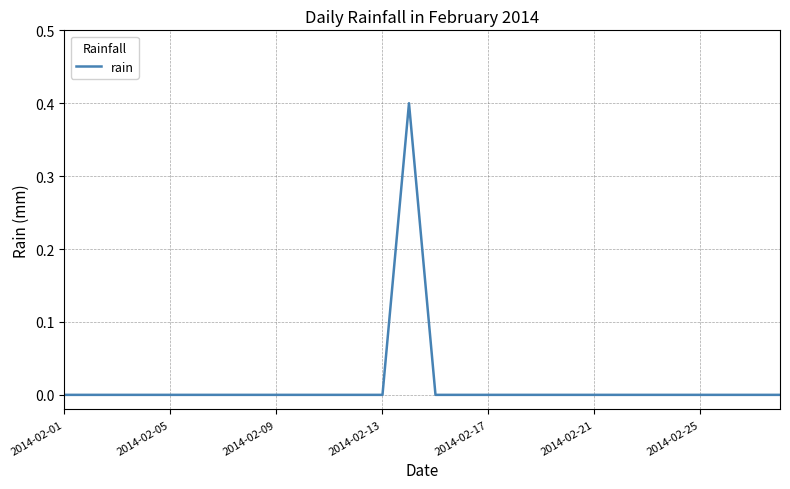

What is the difference between the maximum and minimum values?

0.4